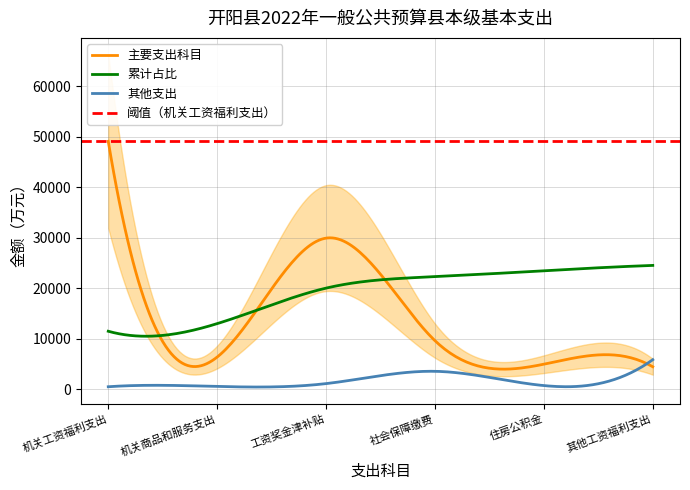

How many interior local valleys (lower than both neighbors) does the data have?

1